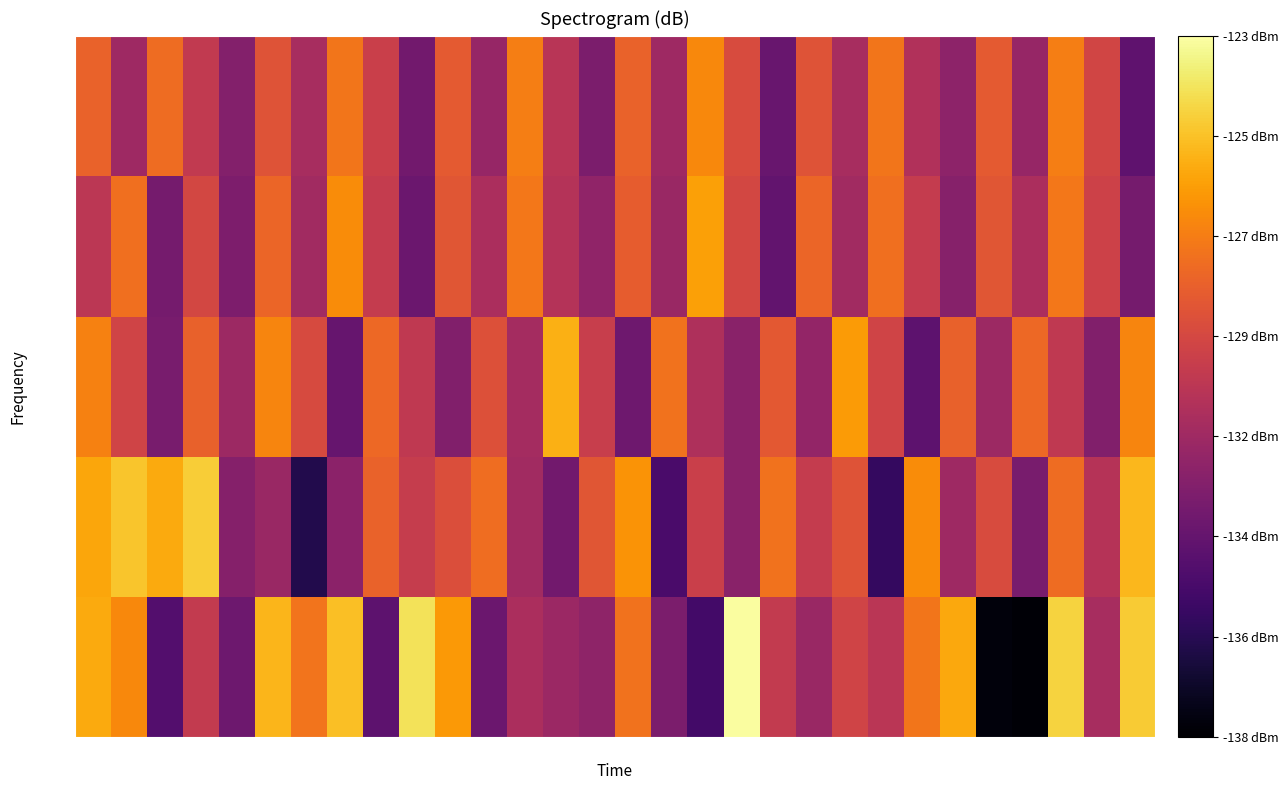

What is the difference between the highest and lowest values at 58?

9.1